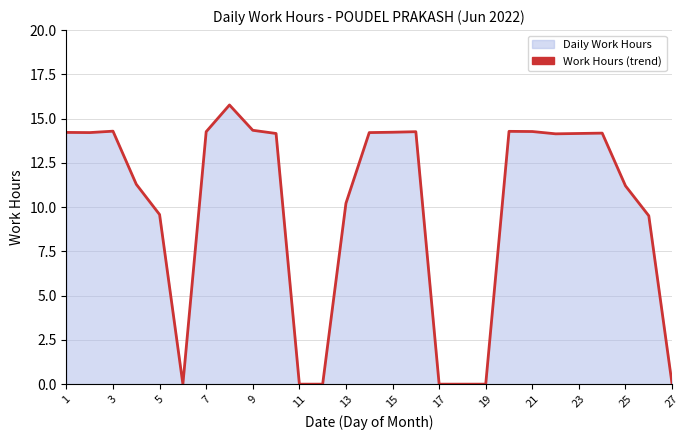

Is it true that the value at 21 is 25.0?

False